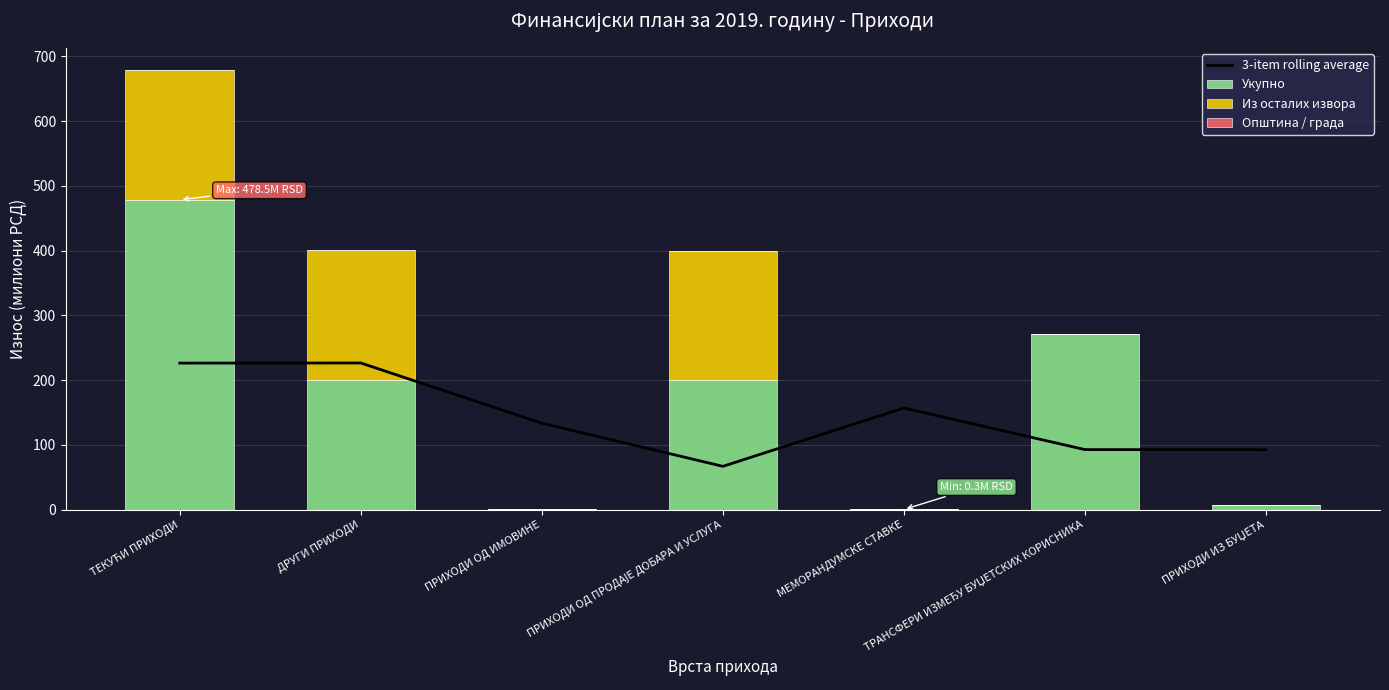

At which label does 3-item rolling average reach its peak?

ДРУГИ ПРИХОДИ